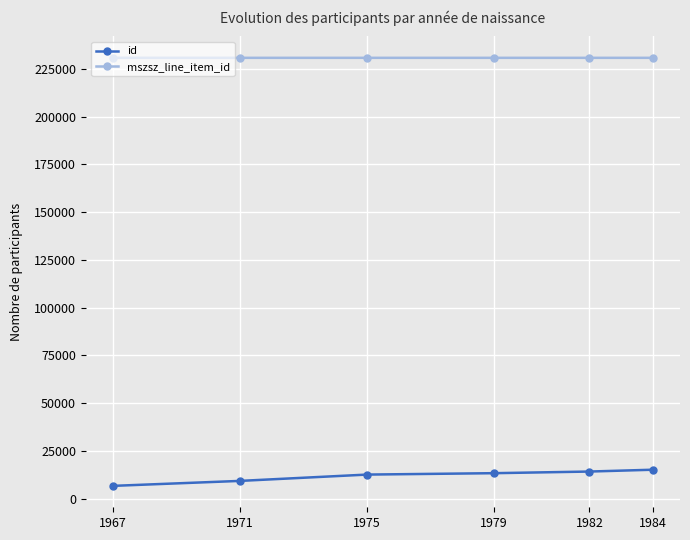

What is the value of the id point at the 6th from the left?

15236